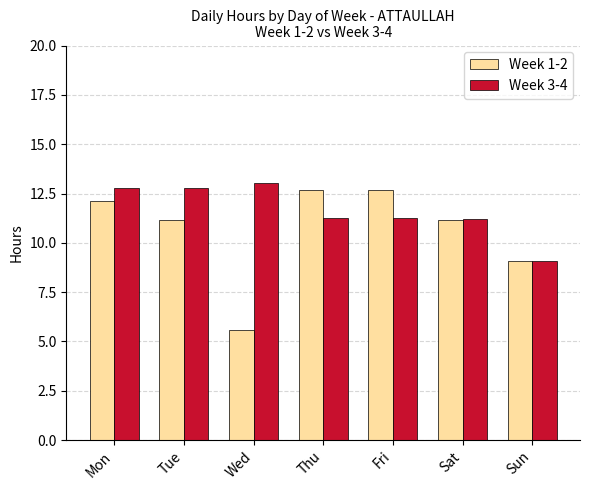

Which series has the widest spread of values?

Week 1-2